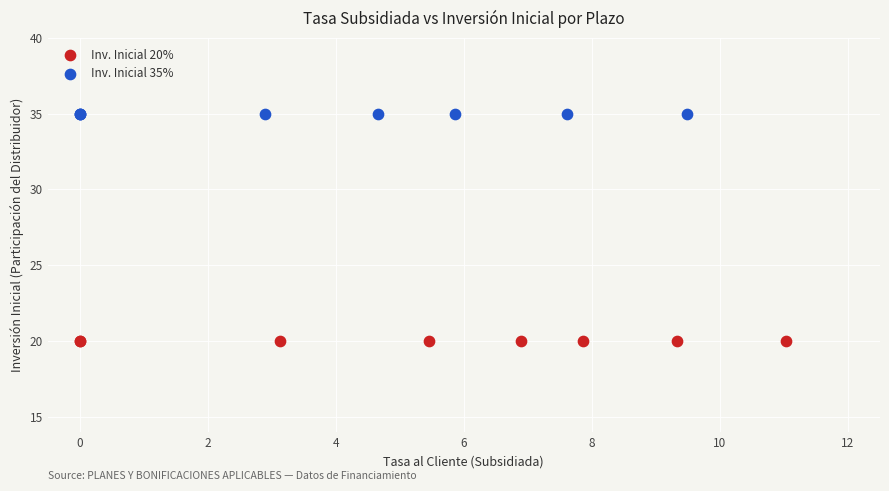

Which series contains the highest Y value?

Inv. Inicial 35%